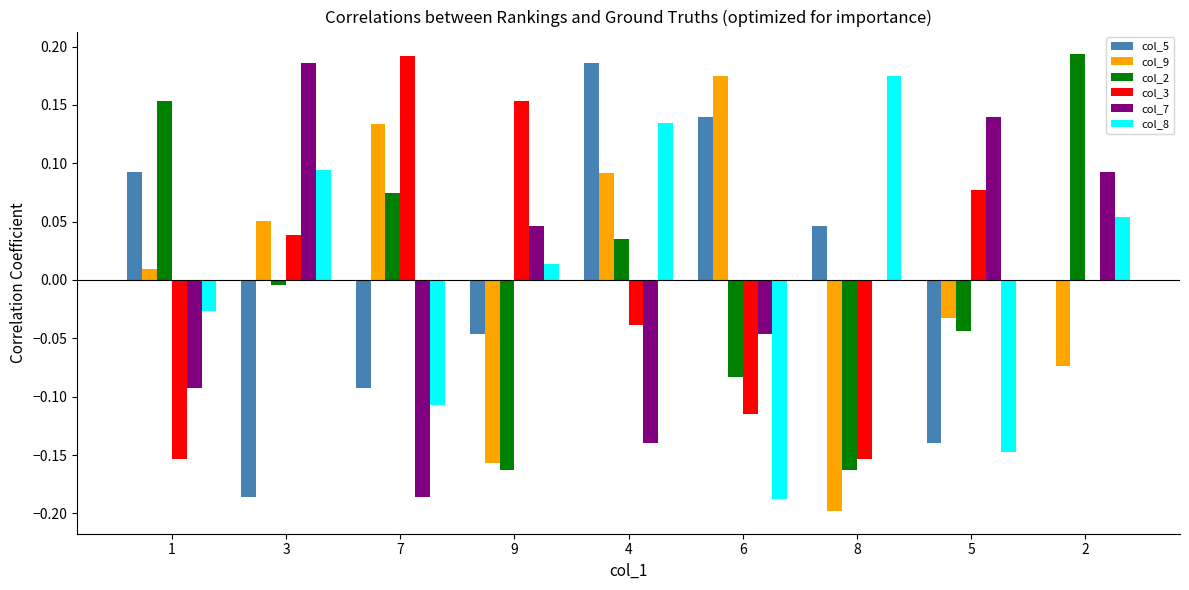

Are the bars horizontal?

No